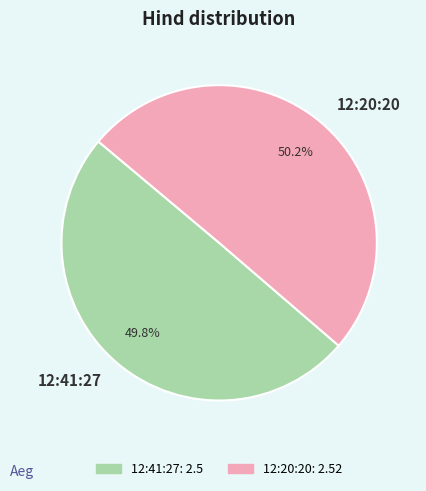

Count the number of slices in the pie.

2